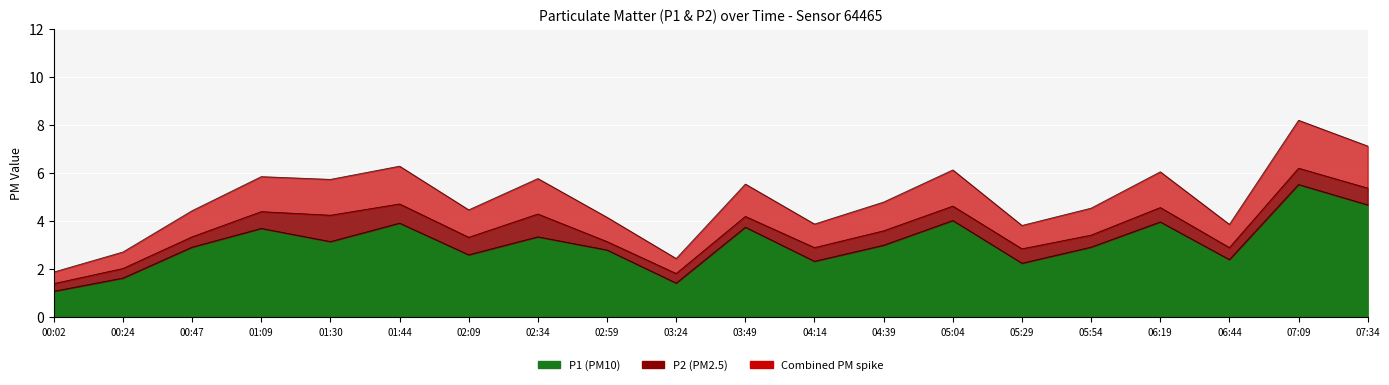

List the labels in order of value, smallest first.

00:02, 03:24, 00:24, 05:29, 04:14, 06:44, 02:09, 02:59, 00:47, 05:54, 04:39, 01:30, 02:34, 01:09, 03:49, 01:44, 06:19, 05:04, 07:34, 07:09